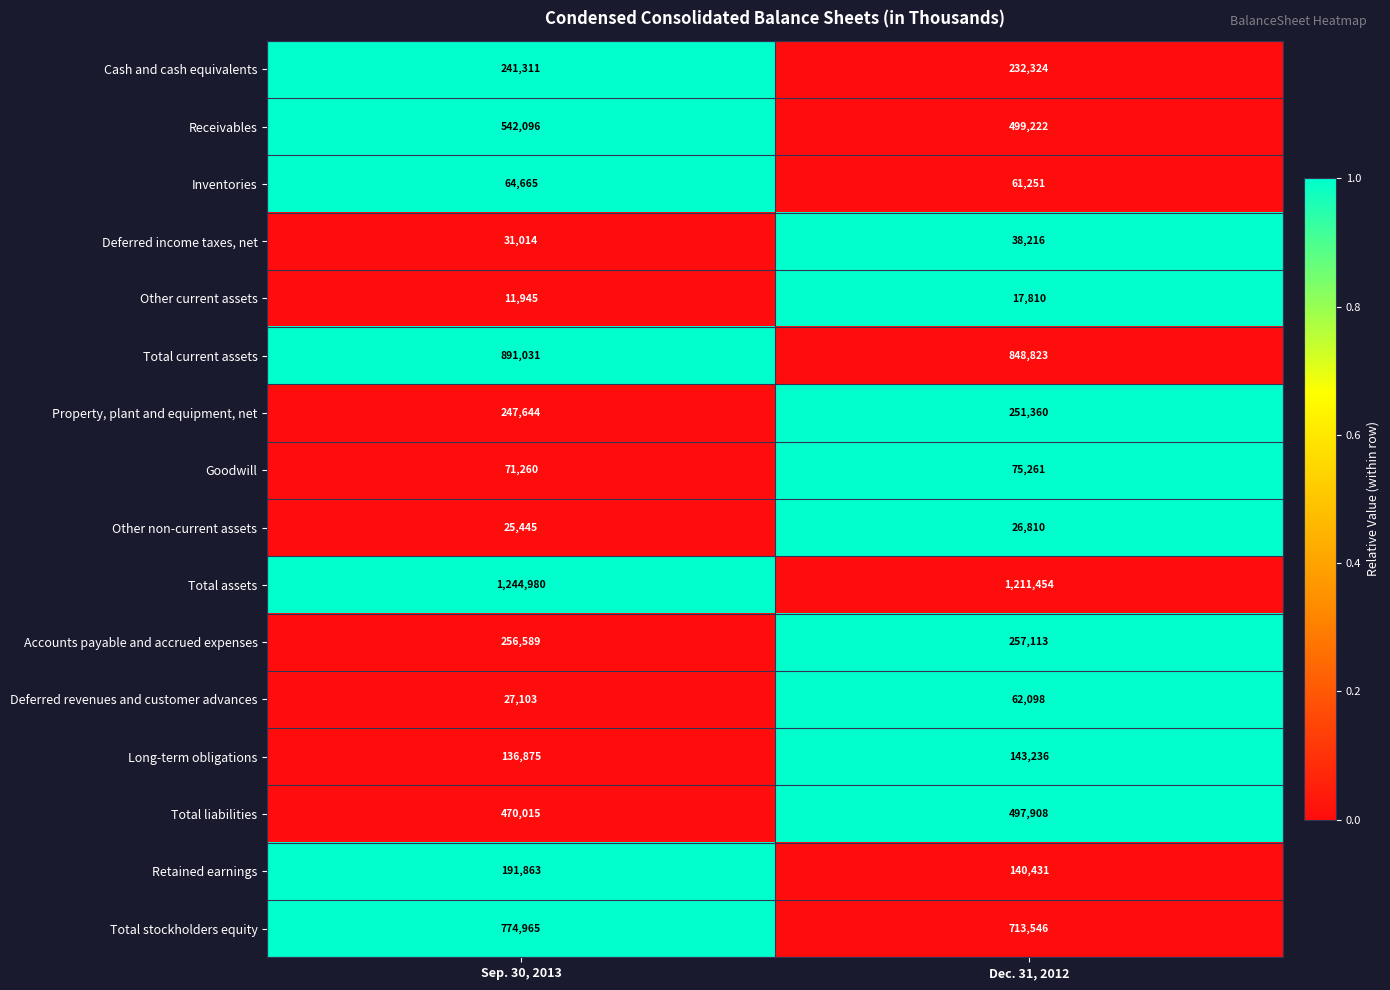

What is the average value of the Total liabilities series?

483962